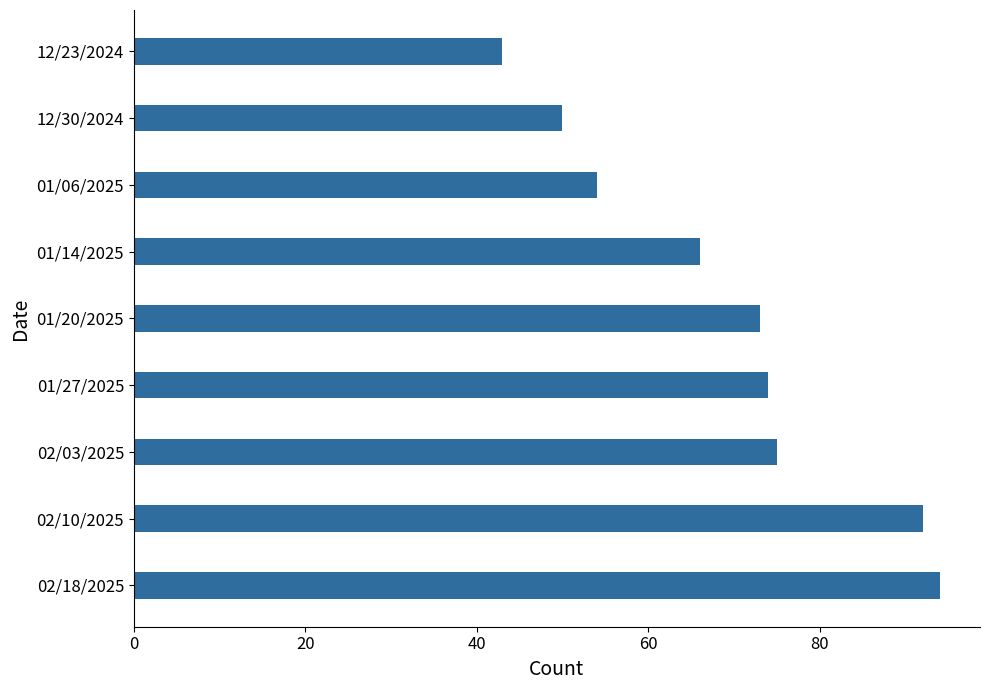

Rank the categories by value from lowest to highest.

12/23/2024, 12/30/2024, 01/06/2025, 01/14/2025, 01/20/2025, 01/27/2025, 02/03/2025, 02/10/2025, 02/18/2025